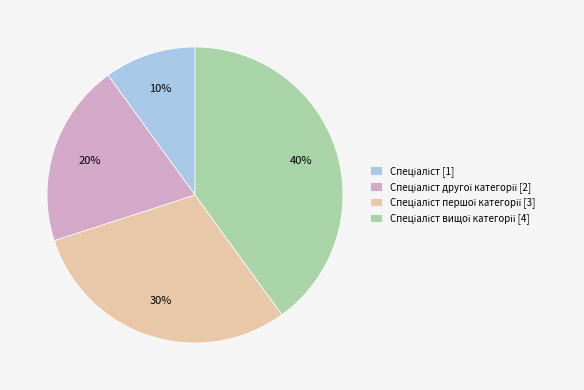

To the nearest percent, what is the difference between the largest and smallest slice percentages?

30%